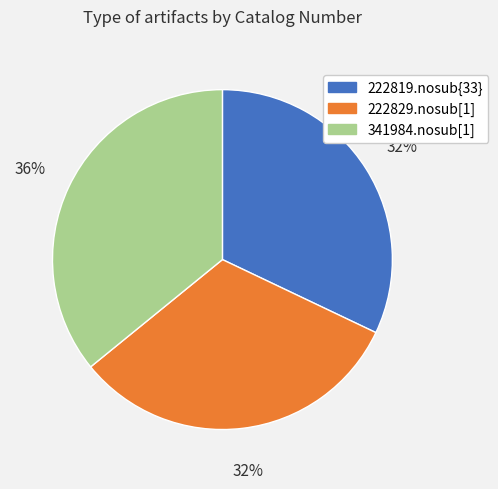

To the nearest percent, what percentage of the pie is 222829.nosub[1]?

32%